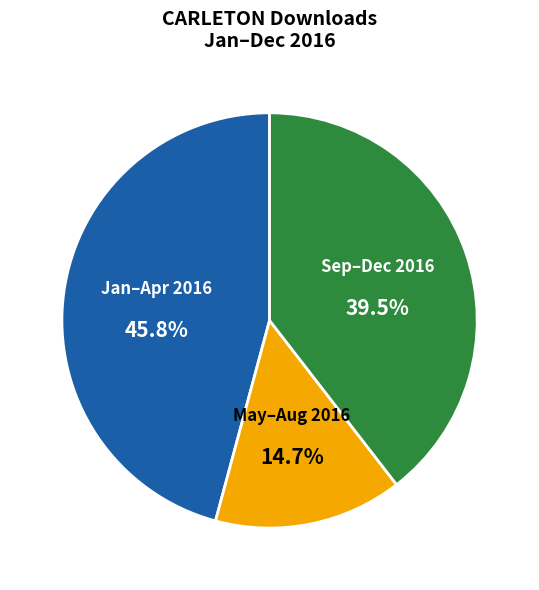

Is there any slice that represents more than half of the pie?

No